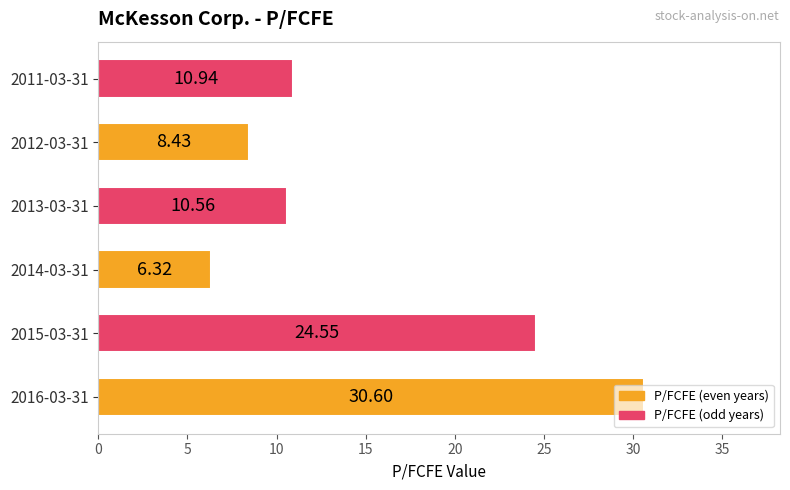

Which has a higher value, 2013-03-31 or 2011-03-31?

2011-03-31